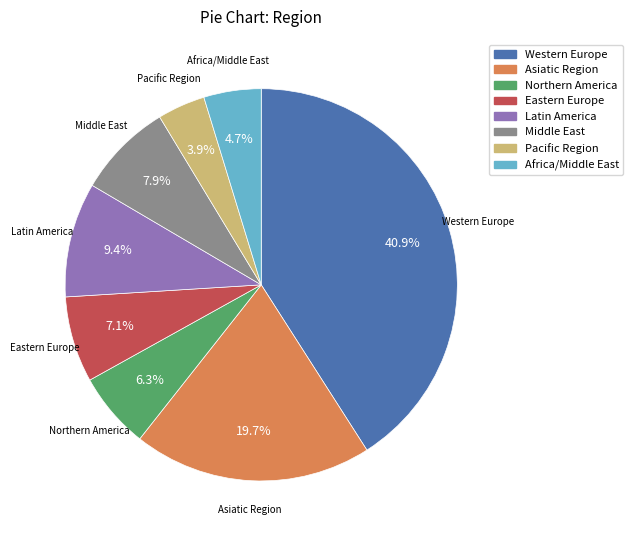

Approximately how many times larger is the value at Middle East compared to Eastern Europe?

1.1